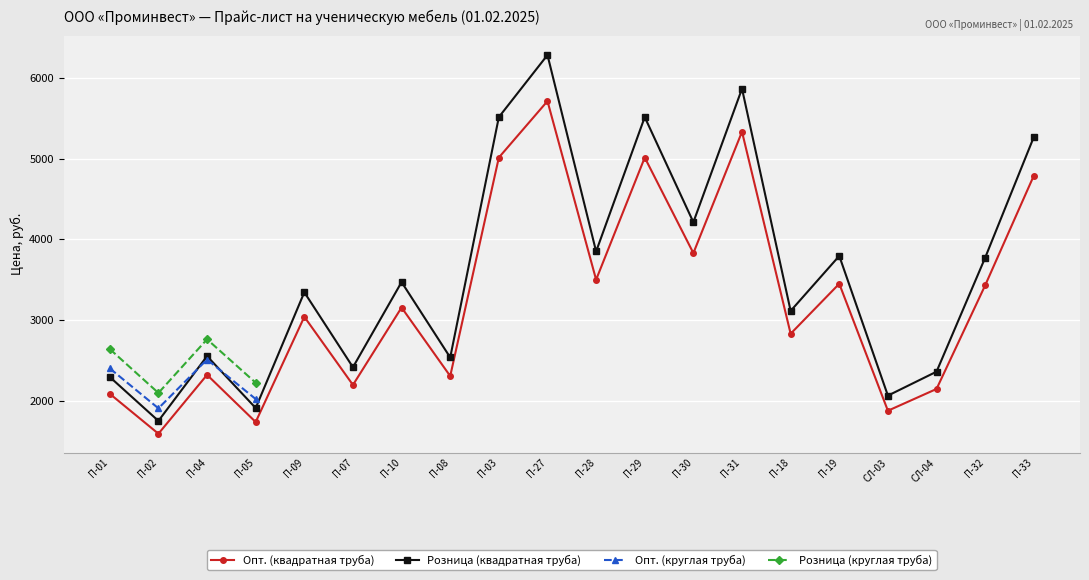

What is the lowest value of the Опт. (квадратная труба) series?

1590.0